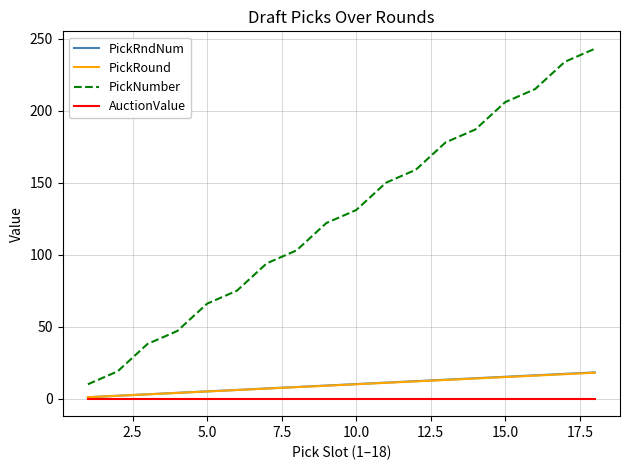

What is the maximum value shown in the chart?

243.0